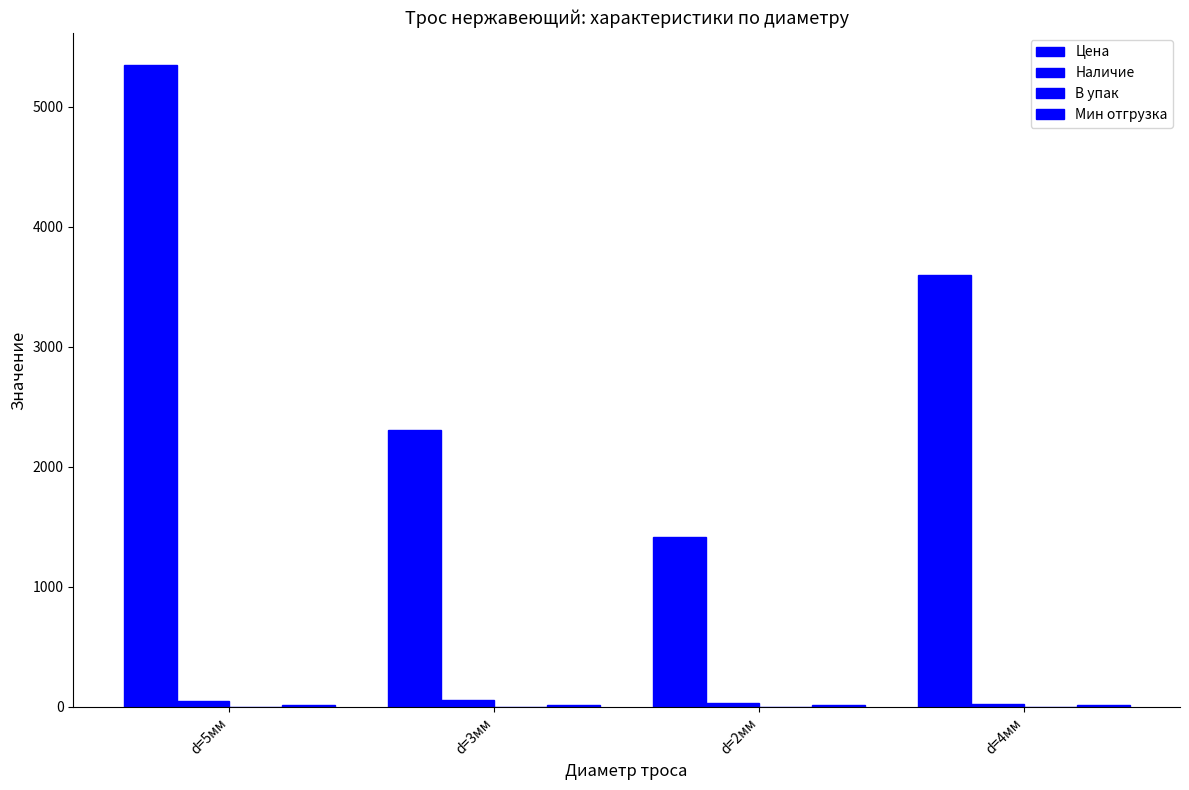

Rank the series by their maximum value, from highest to lowest.

Цена, Наличие, Мин отгрузка, В упак